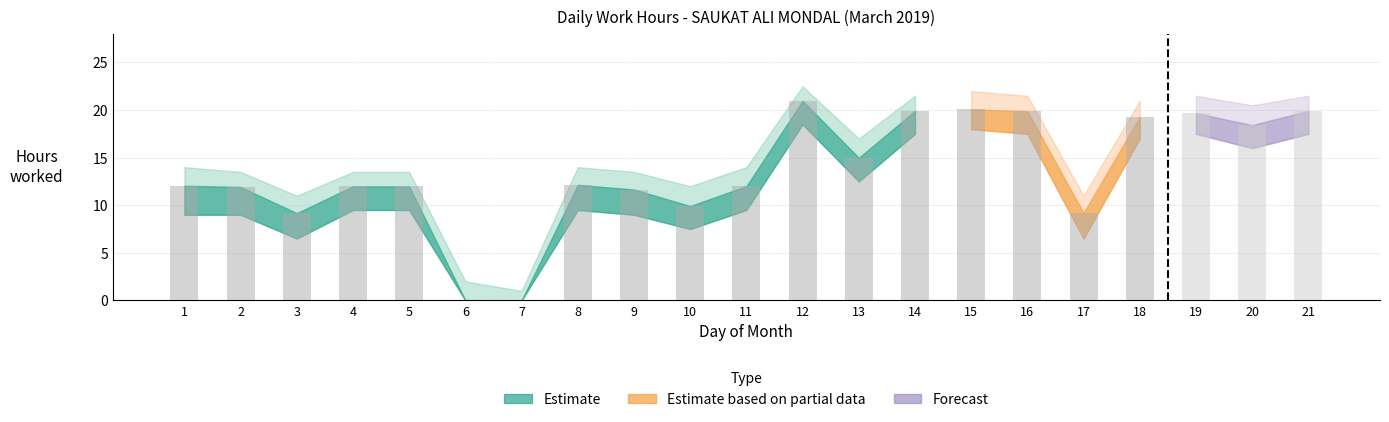

True or false: the data shows 20.1 at 15.

True